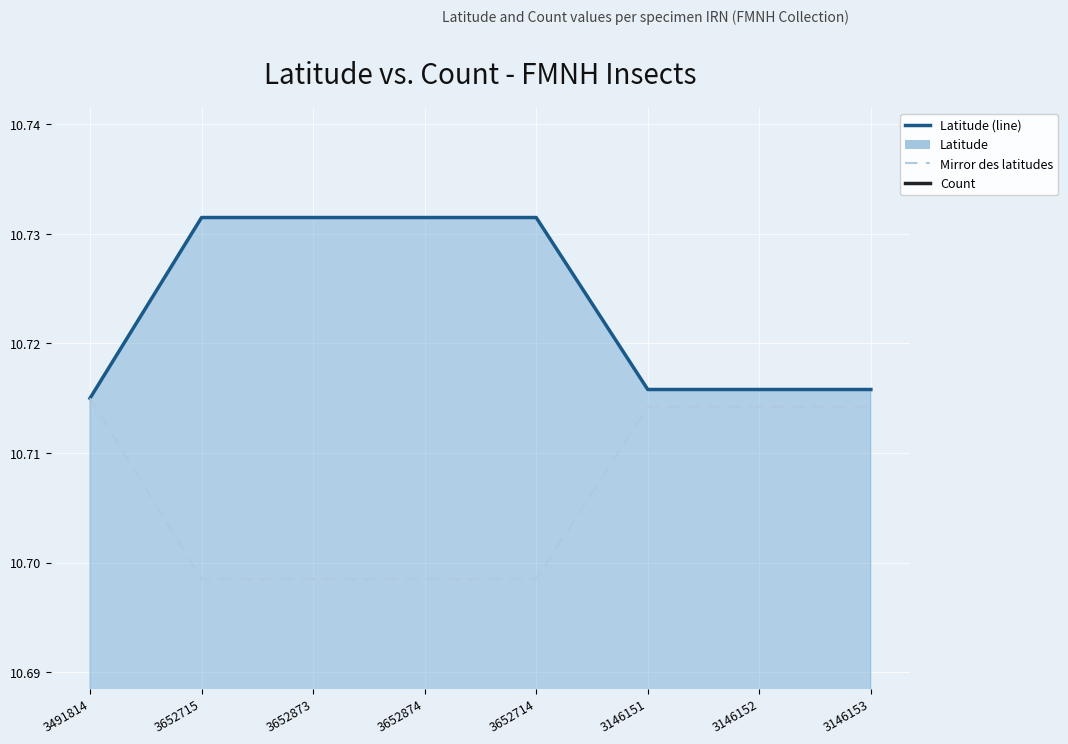

At which category does the chart reach its minimum across all series?

3491814